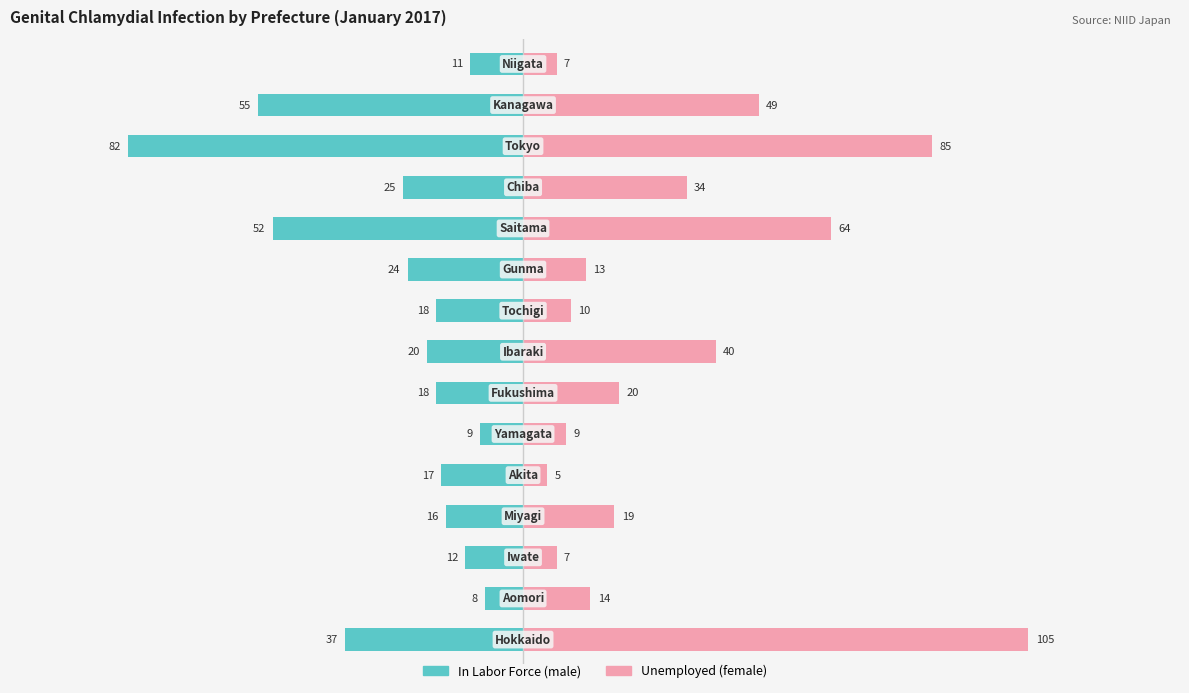

What are all the series names shown in the legend?

In Labor Force (male), Unemployed (female)